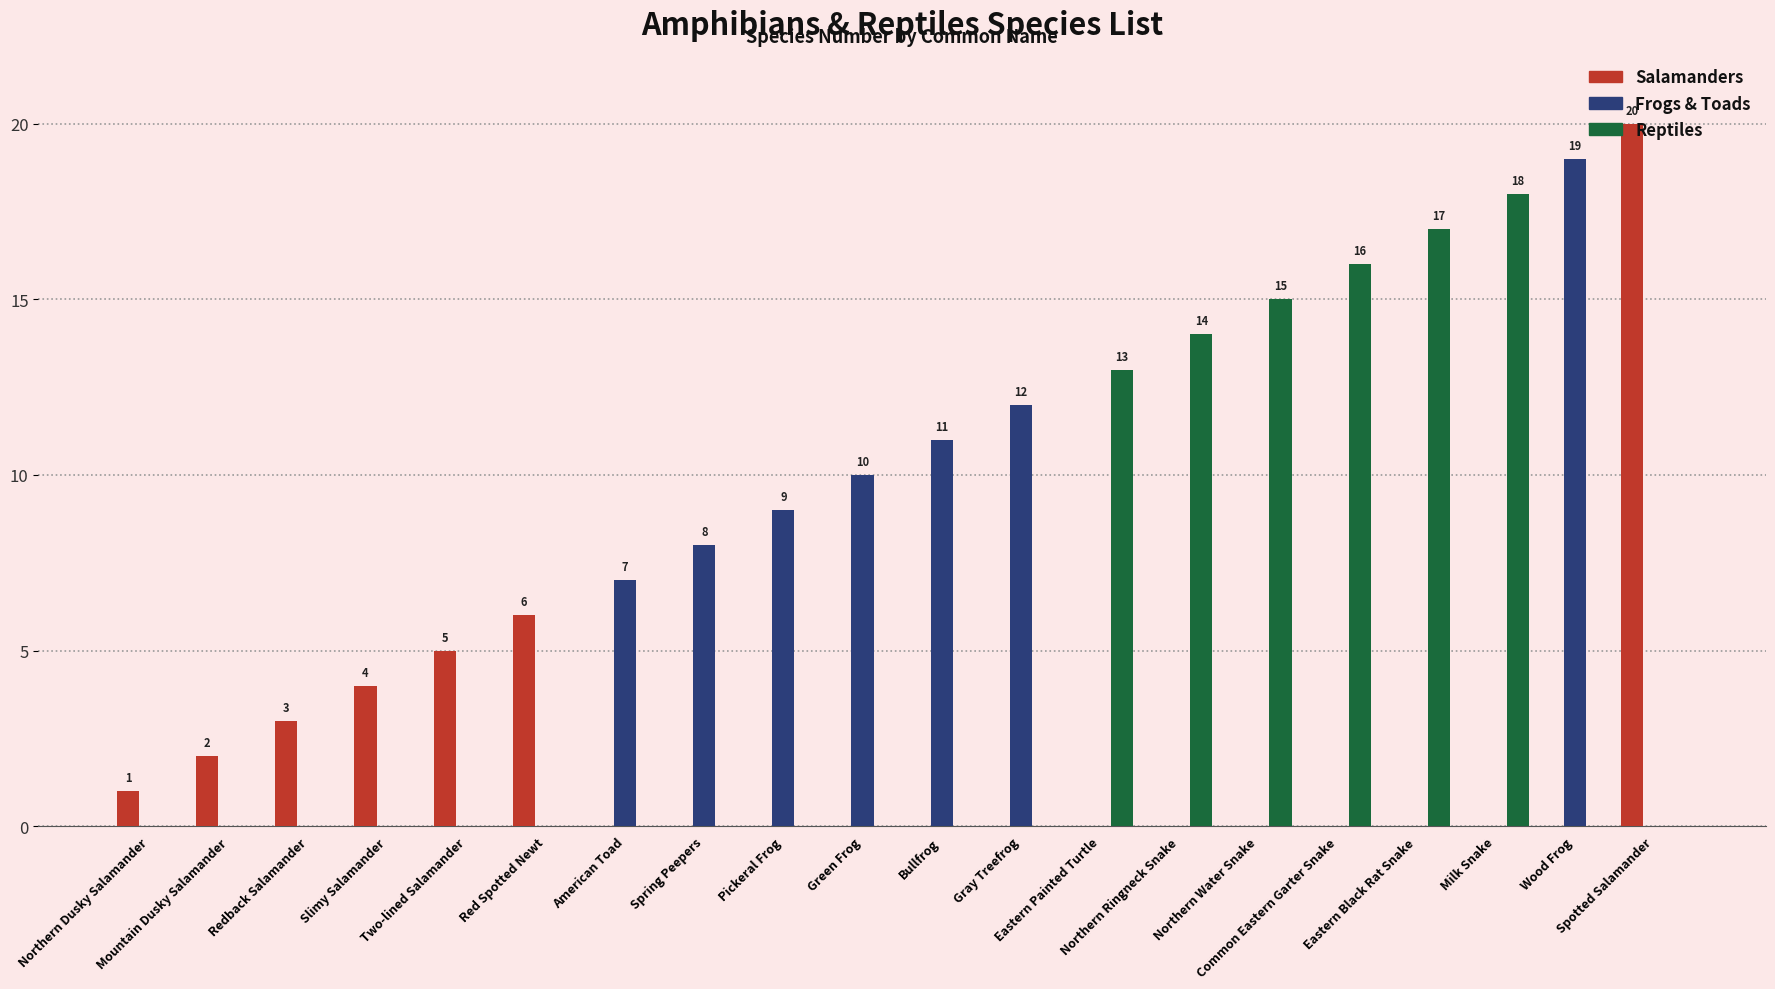

Reading left to right, list all the values displayed in this chart.

Salamanders: Northern Dusky Salamander=1	Mountain Dusky Salamander=2	Redback Salamander=3	Slimy Salamander=4	Two-lined Salamander=5	Red Spotted Newt=6	American Toad=0	Spring Peepers=0	Pickeral Frog=0	Green Frog=0	Bullfrog=0	Gray Treefrog=0	Eastern Painted Turtle=0	Northern Ringneck Snake=0	Northern Water Snake=0	Common Eastern Garter Snake=0	Eastern Black Rat Snake=0	Milk Snake=0	Wood Frog=0	Spotted Salamander=20
Frogs & Toads: Northern Dusky Salamander=0	Mountain Dusky Salamander=0	Redback Salamander=0	Slimy Salamander=0	Two-lined Salamander=0	Red Spotted Newt=0	American Toad=7	Spring Peepers=8	Pickeral Frog=9	Green Frog=10	Bullfrog=11	Gray Treefrog=12	Eastern Painted Turtle=0	Northern Ringneck Snake=0	Northern Water Snake=0	Common Eastern Garter Snake=0	Eastern Black Rat Snake=0	Milk Snake=0	Wood Frog=19	Spotted Salamander=0
Reptiles: Northern Dusky Salamander=0	Mountain Dusky Salamander=0	Redback Salamander=0	Slimy Salamander=0	Two-lined Salamander=0	Red Spotted Newt=0	American Toad=0	Spring Peepers=0	Pickeral Frog=0	Green Frog=0	Bullfrog=0	Gray Treefrog=0	Eastern Painted Turtle=13	Northern Ringneck Snake=14	Northern Water Snake=15	Common Eastern Garter Snake=16	Eastern Black Rat Snake=17	Milk Snake=18	Wood Frog=0	Spotted Salamander=0